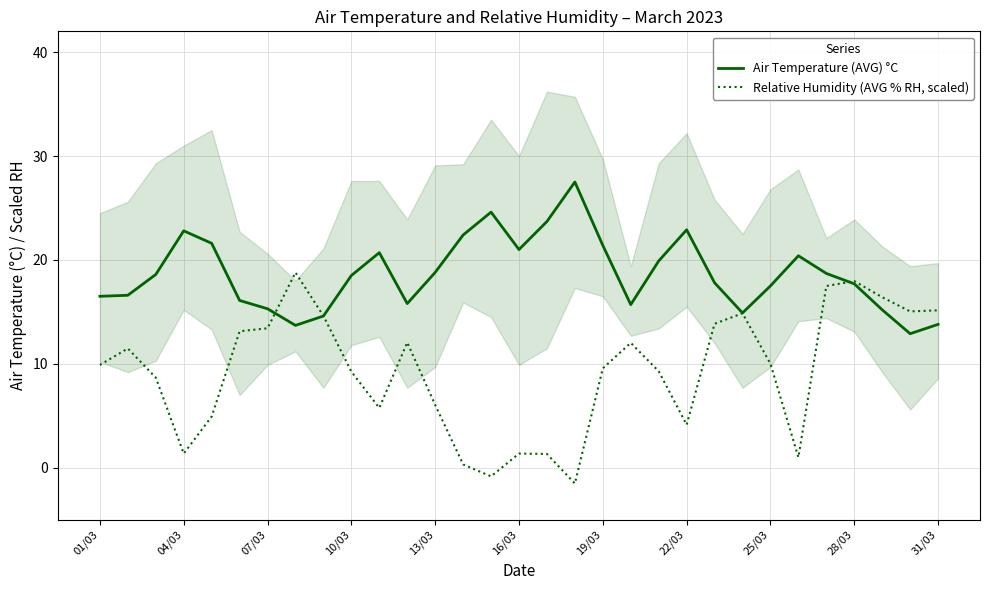

At how many categories does at least one series exceed 12?

31